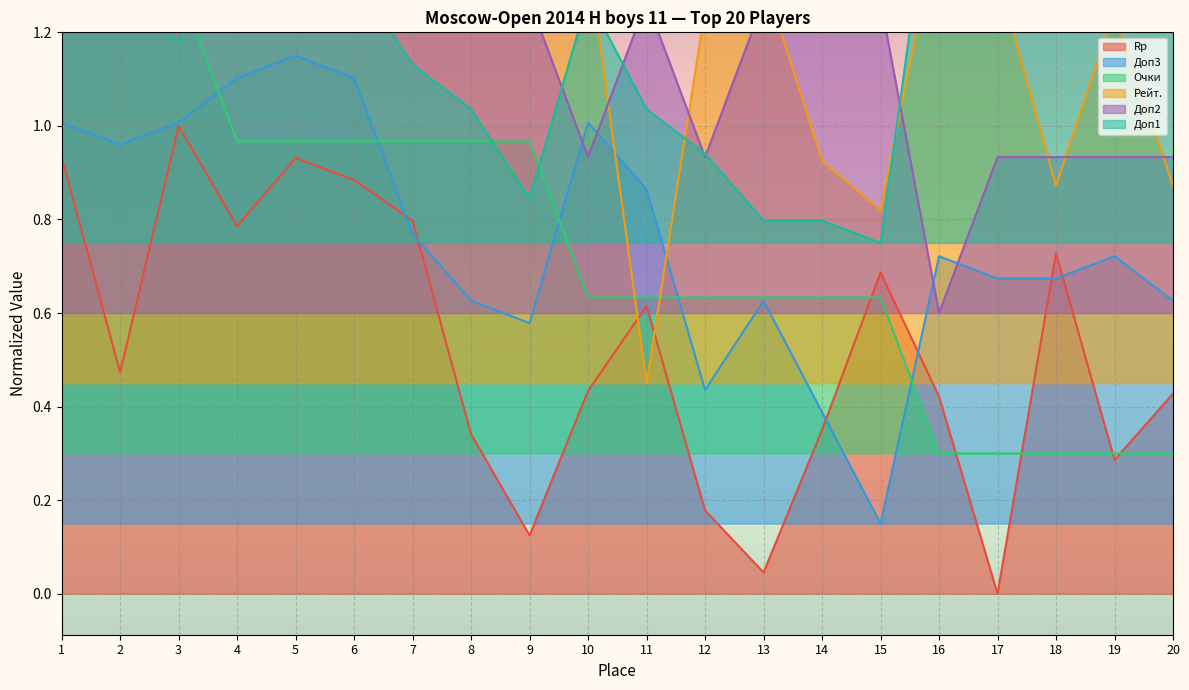

Which has a higher value, 9 or 4?

4